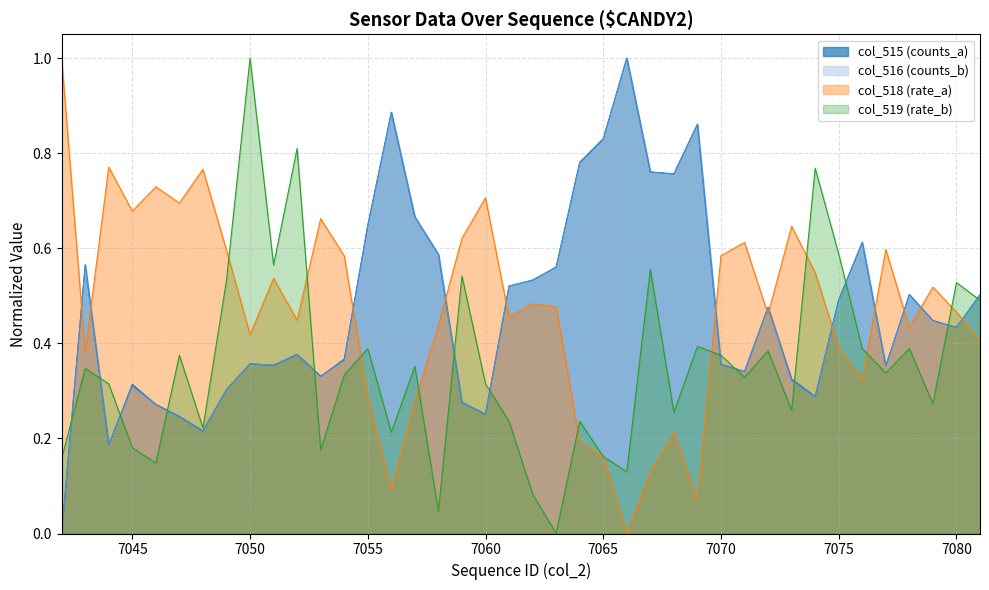

True or false: col_515 and col_516 intersect in this chart.

True